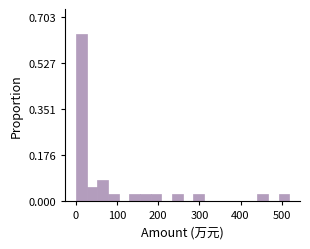

Around what value on the x-axis is the tallest bar? Give the approximate position of its centre, as read against the axis.

10